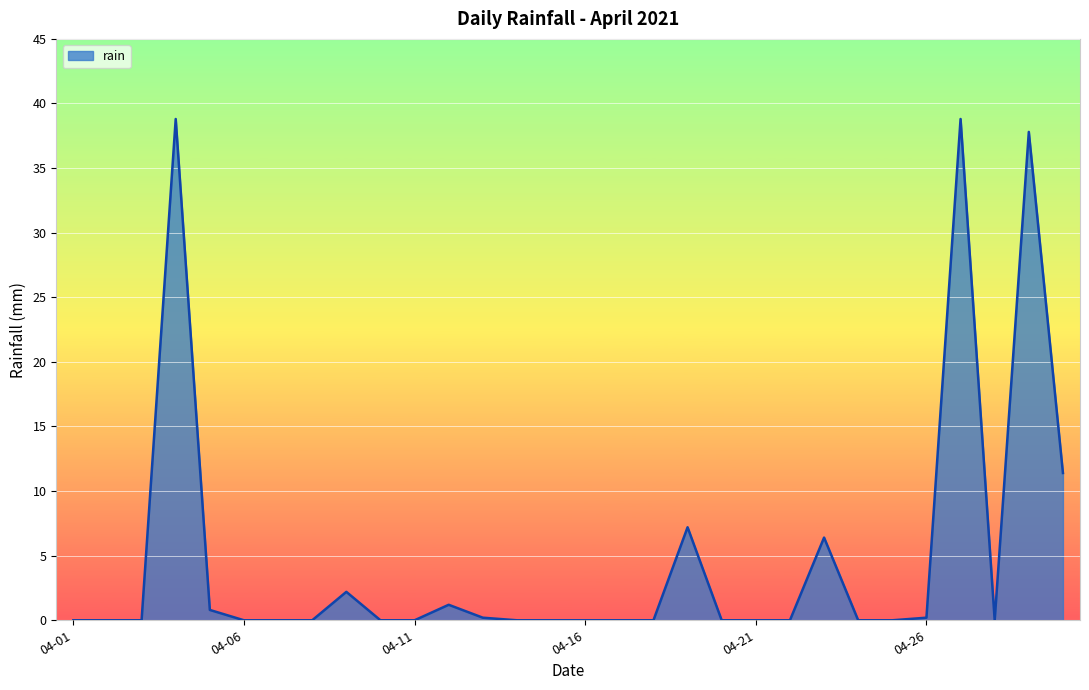

What is the difference between the maximum and minimum values?

38.8